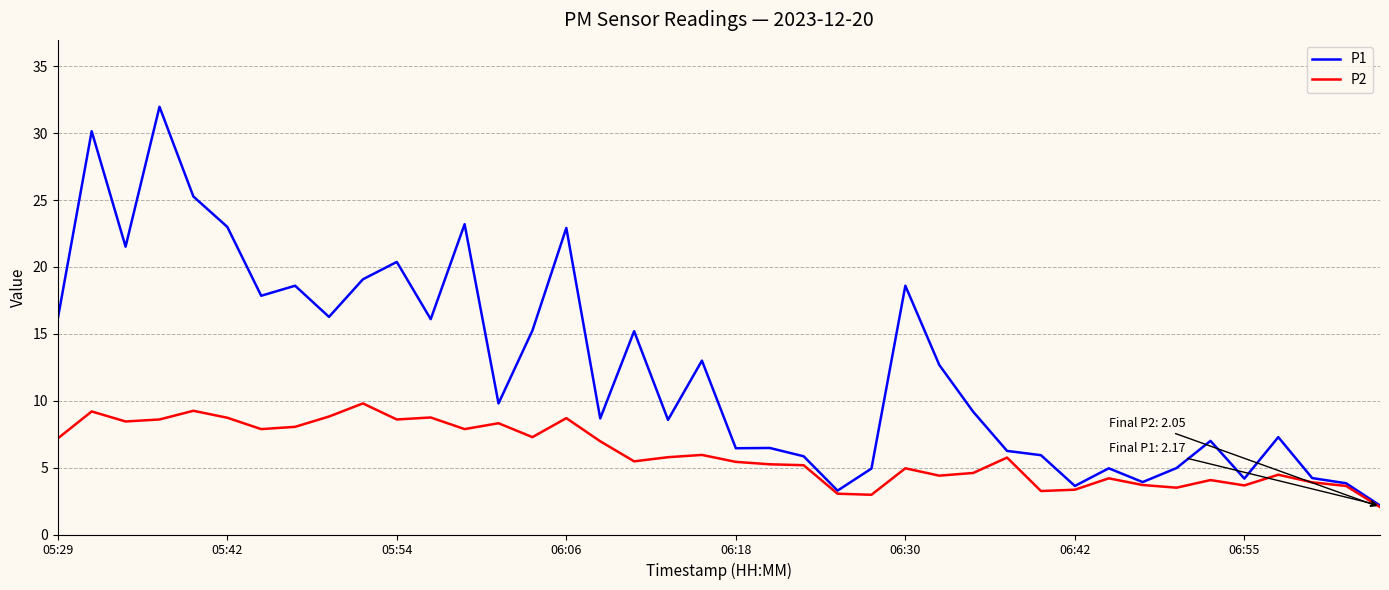

Which series has the largest range (max minus min)?

P1